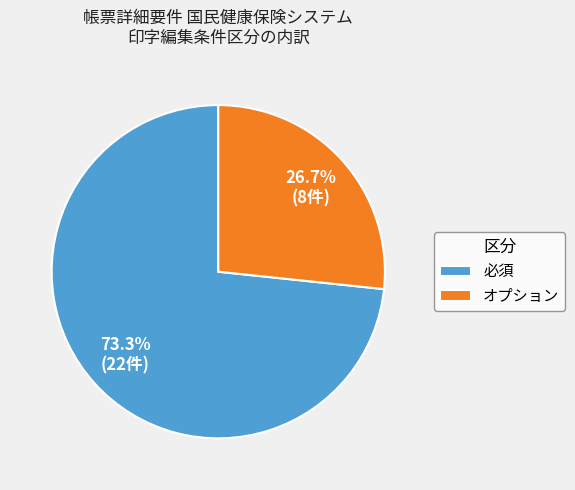

Combined, what portion of the pie is 必須 and オプション?

100.0%